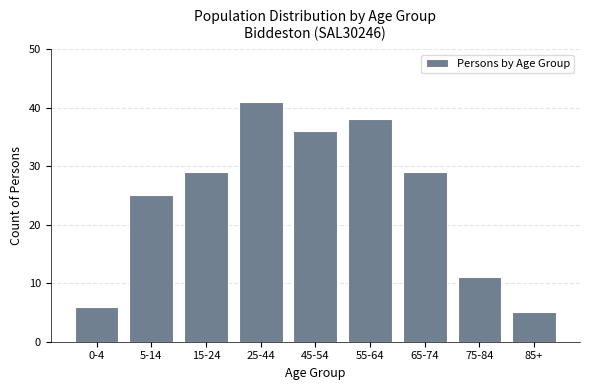

Reading right to left, what are all the values shown in this chart?

5	11	29	38	36	41	29	25	6